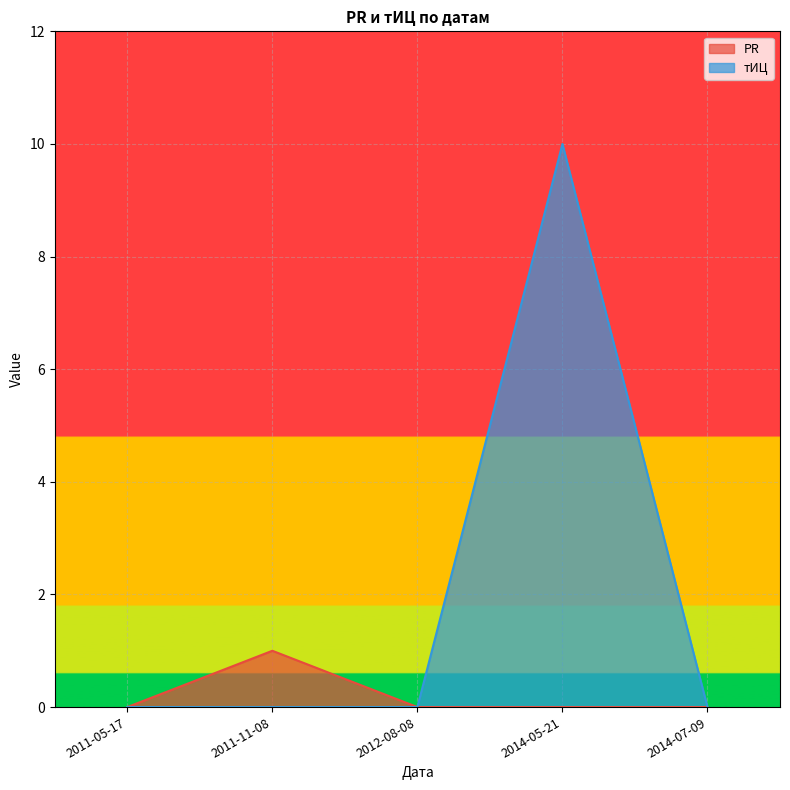

What position from the left is 2014-07-09?

5